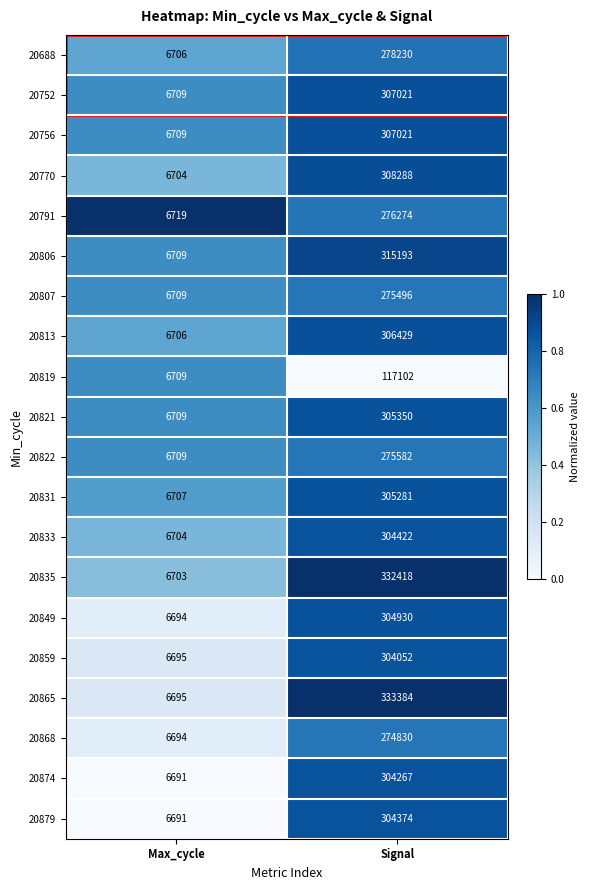

True or false: 20874 has a value of 1579 at Max_cycle.

False